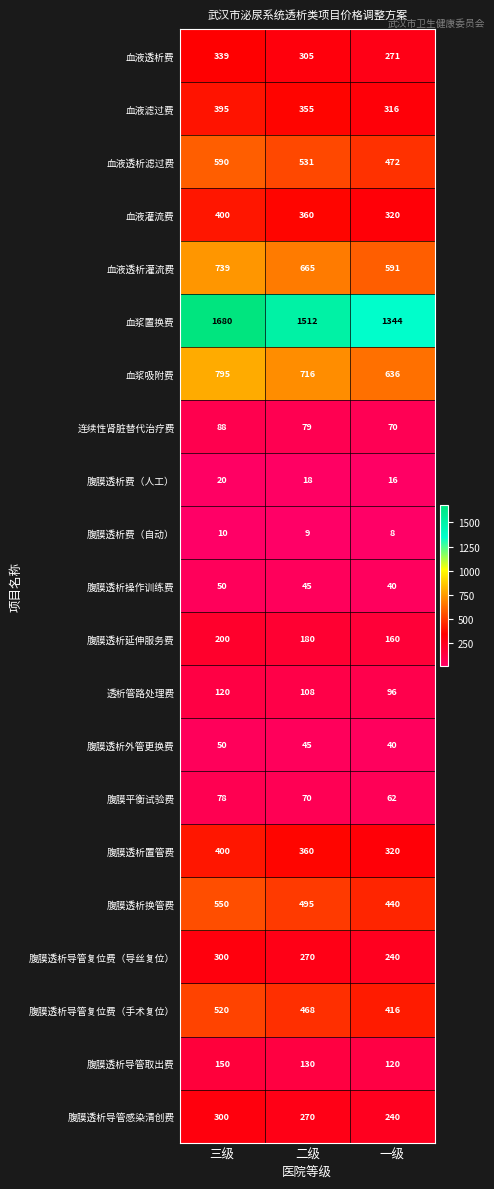

What is the difference between the highest and lowest values at 三级?

1670